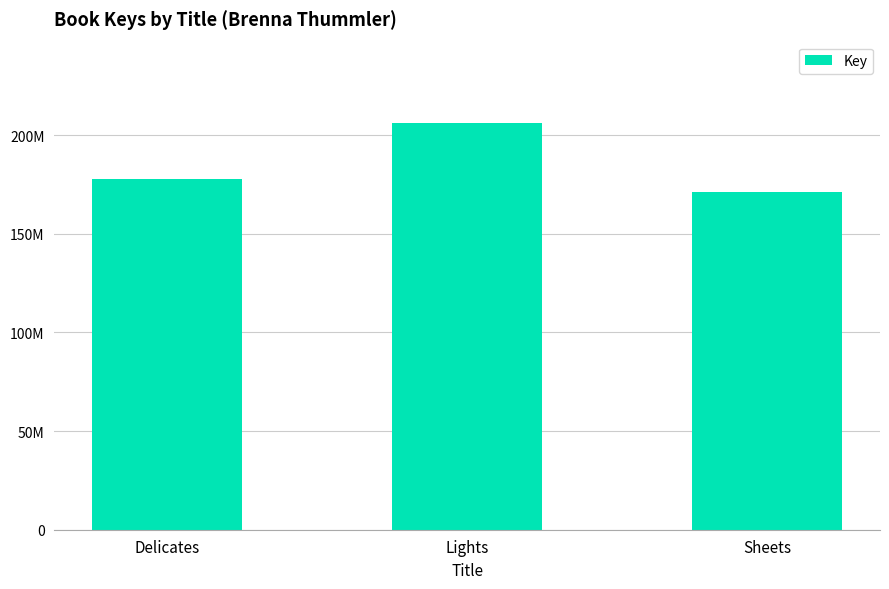

What is the sum of all values?

555004520